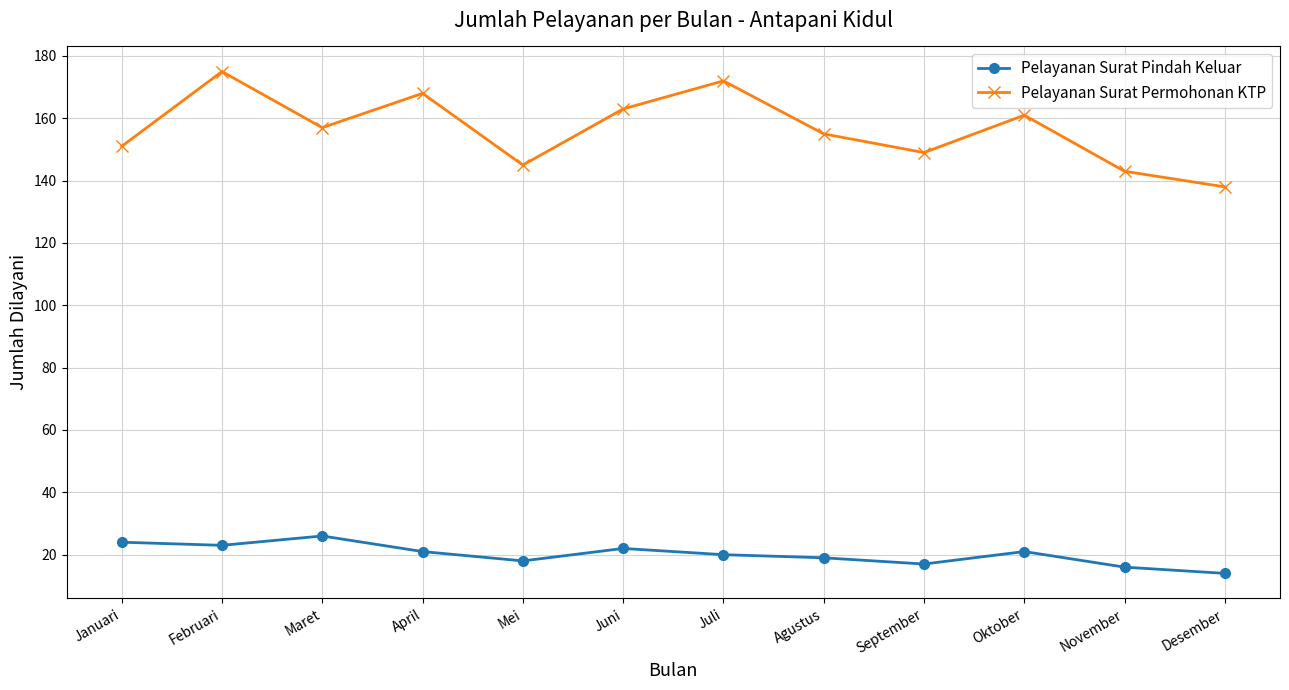

Which series has the largest total across all categories?

Pelayanan Surat Permohonan KTP